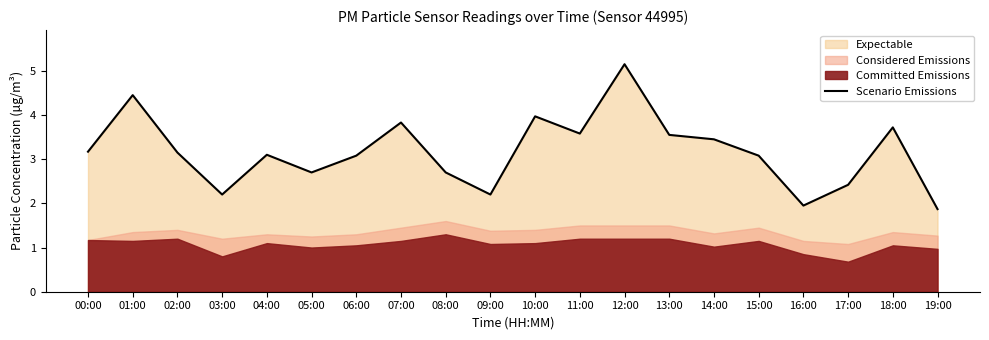

What is the maximum value shown in the chart?

5.2